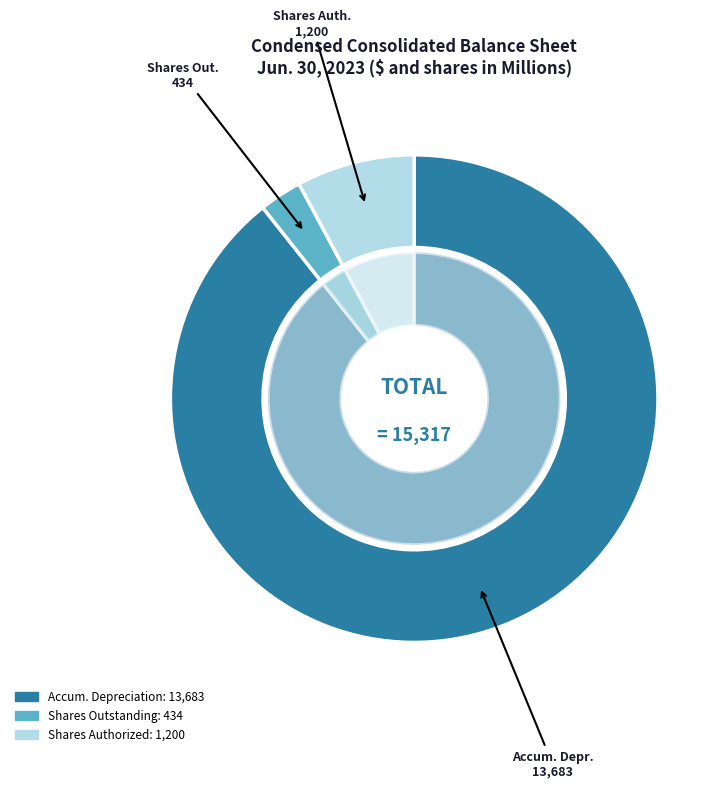

Count the number of slices in the pie.

3